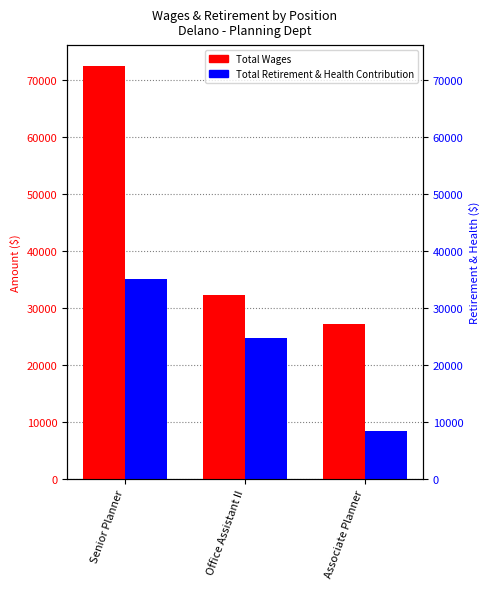

What is the average value of the Total Wages series?

44037